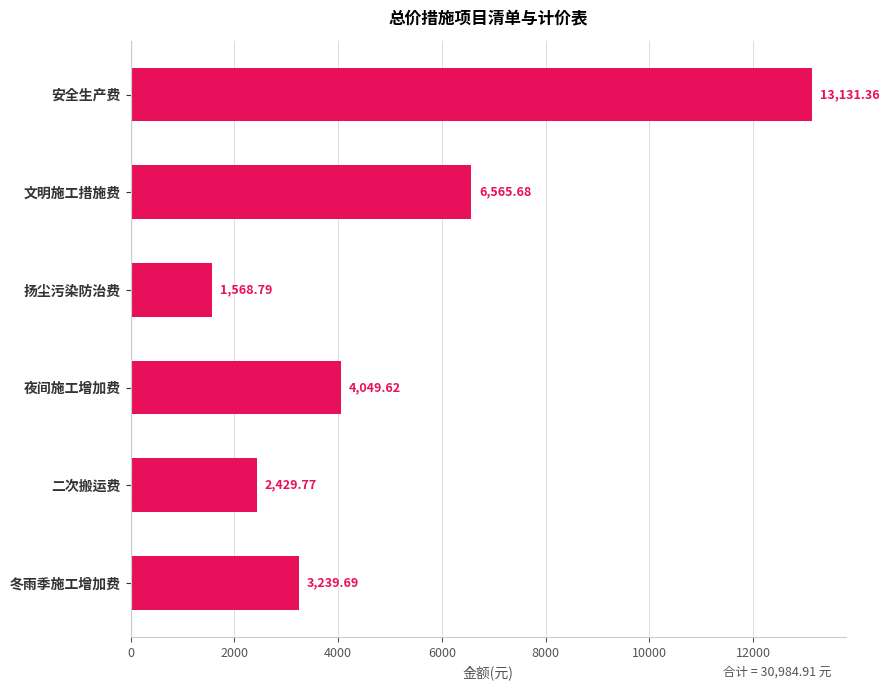

Does the chart contain stacked bars?

No